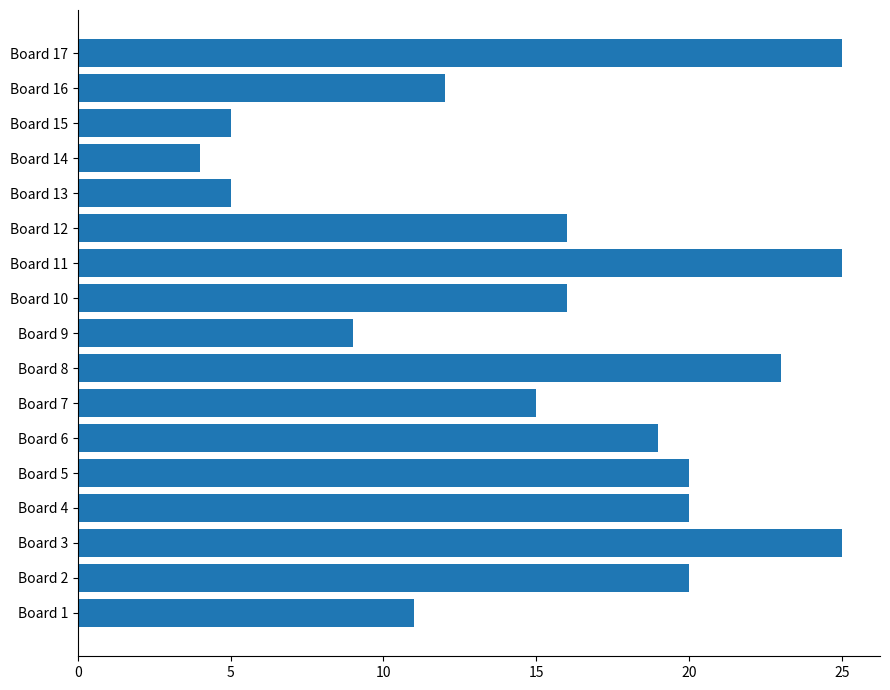

At which label is the value closest to 14?

Board 7